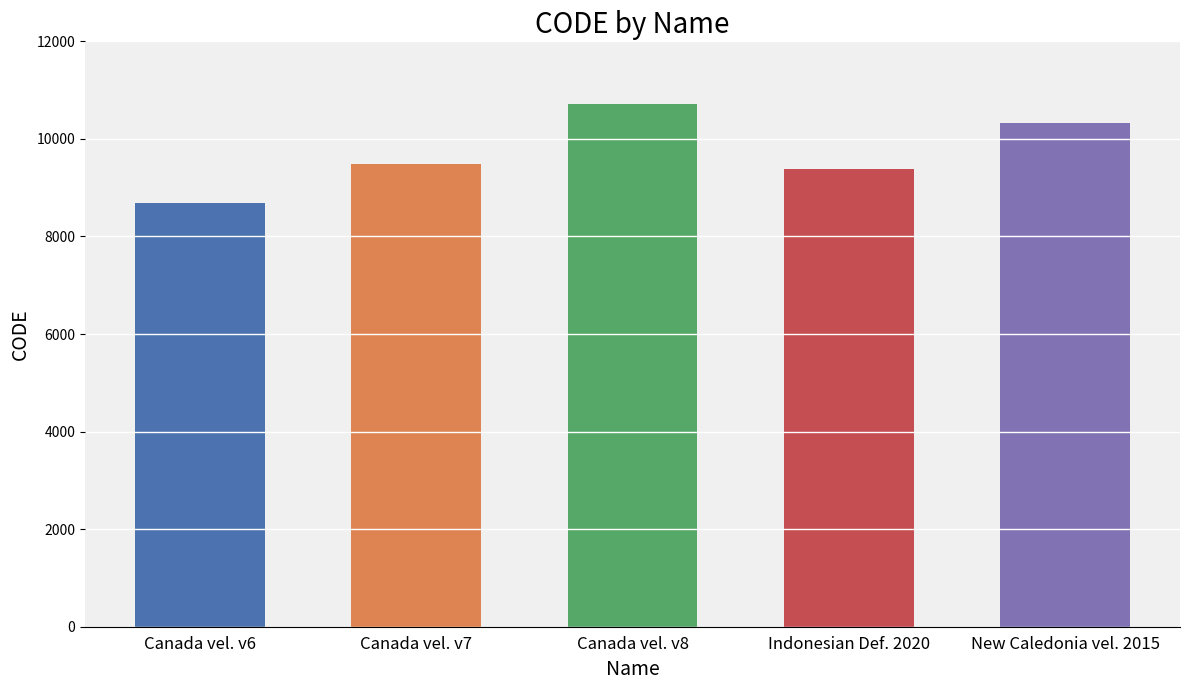

Where does the data first go above 9483?

Canada velocity grid v8